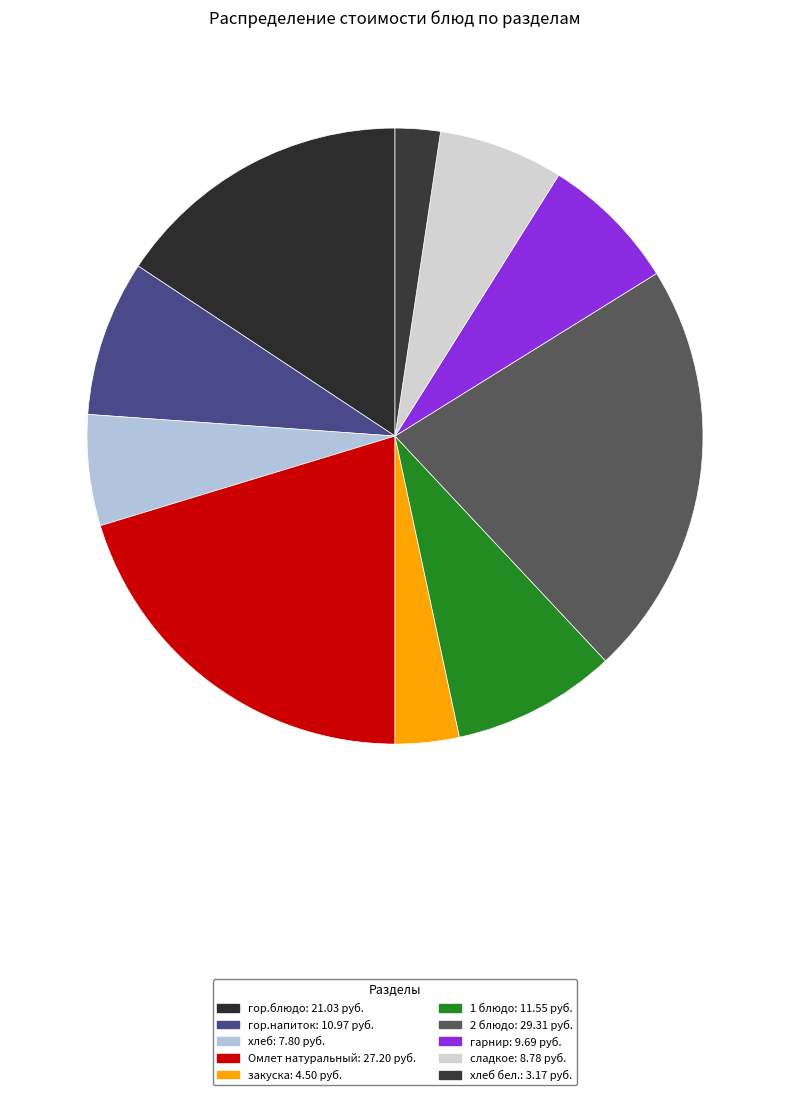

How many slices are in this pie chart?

10